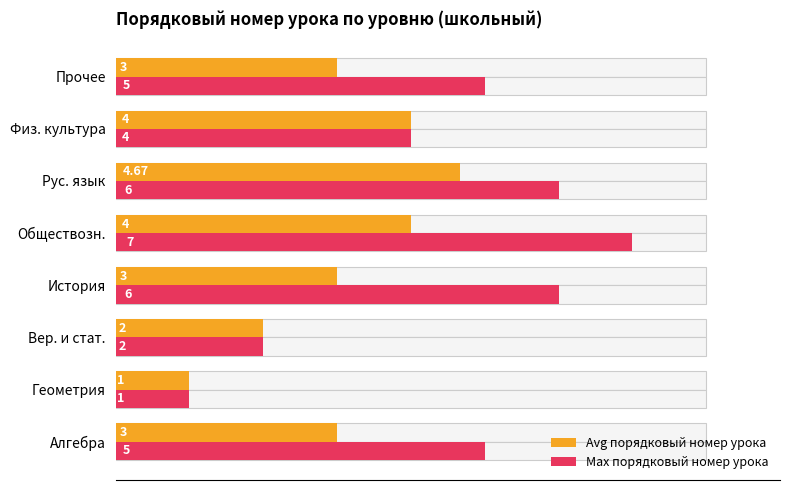

Is the value of Max порядковый номер урока at Рус. язык greater than the value of Avg порядковый номер урока at Геометрия?

Yes